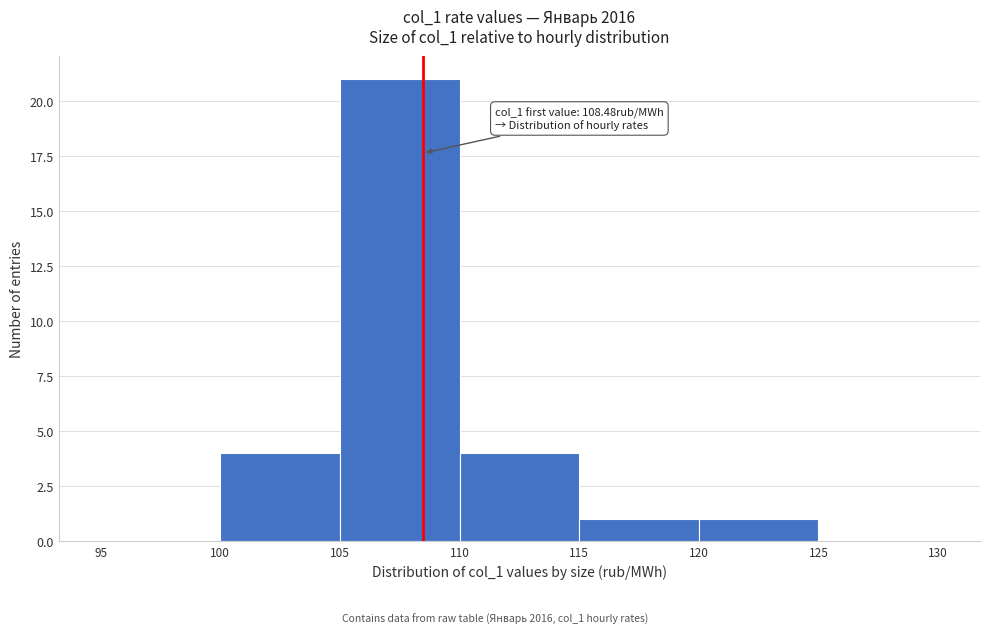

Which range on the x-axis has the tallest bar?

105 to 110